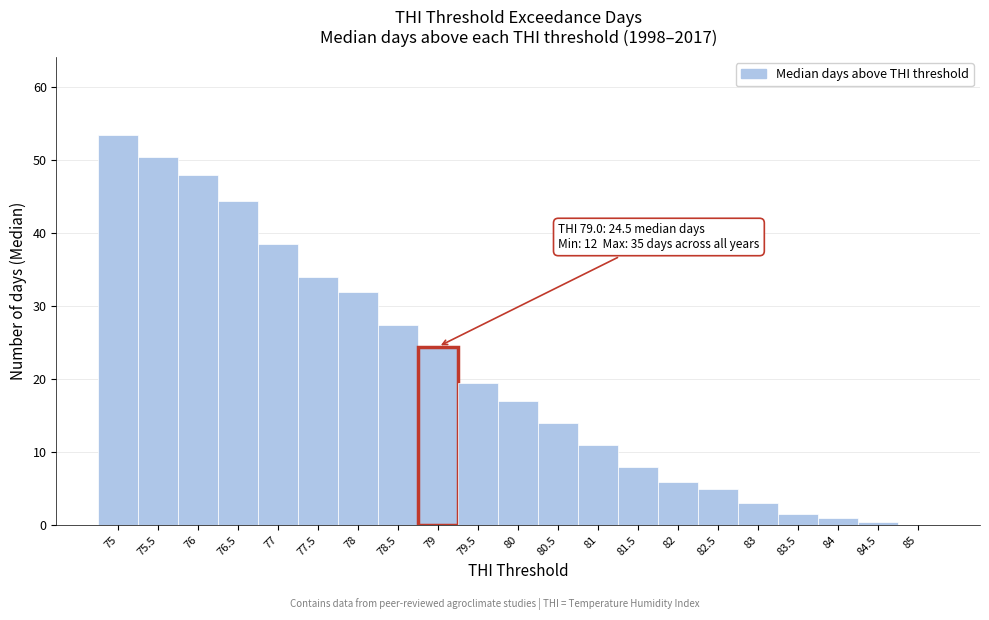

Which range on the x-axis has the tallest bar?

74.75 to 75.25